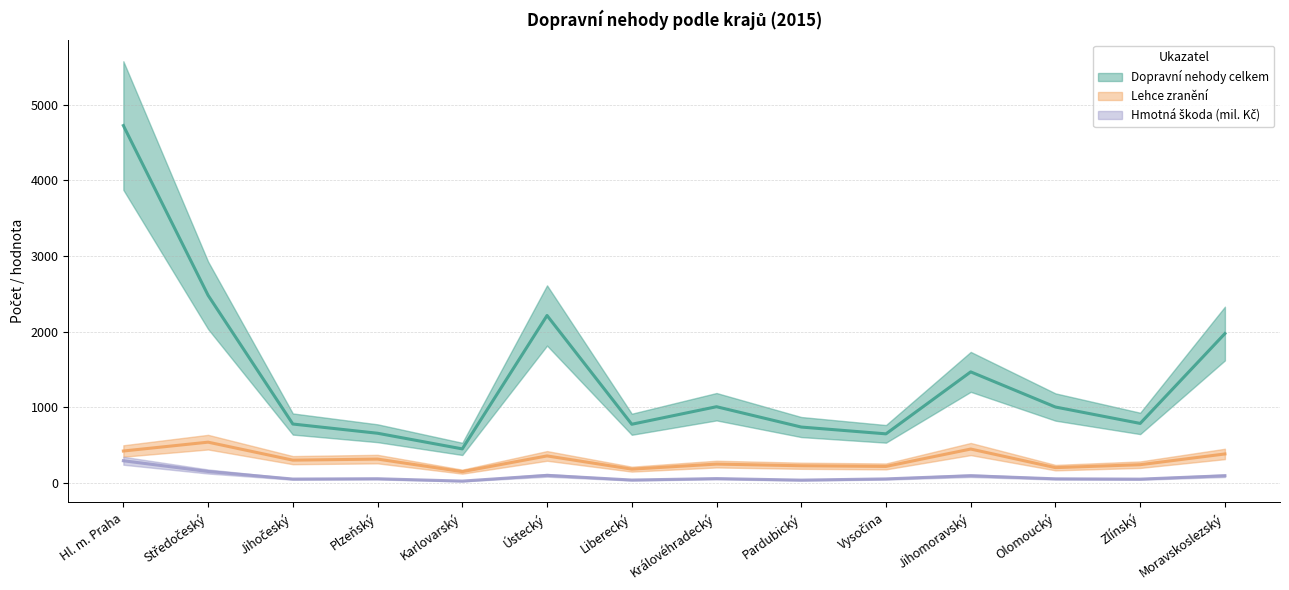

What is the total value across all series at Jihomoravský?

2009